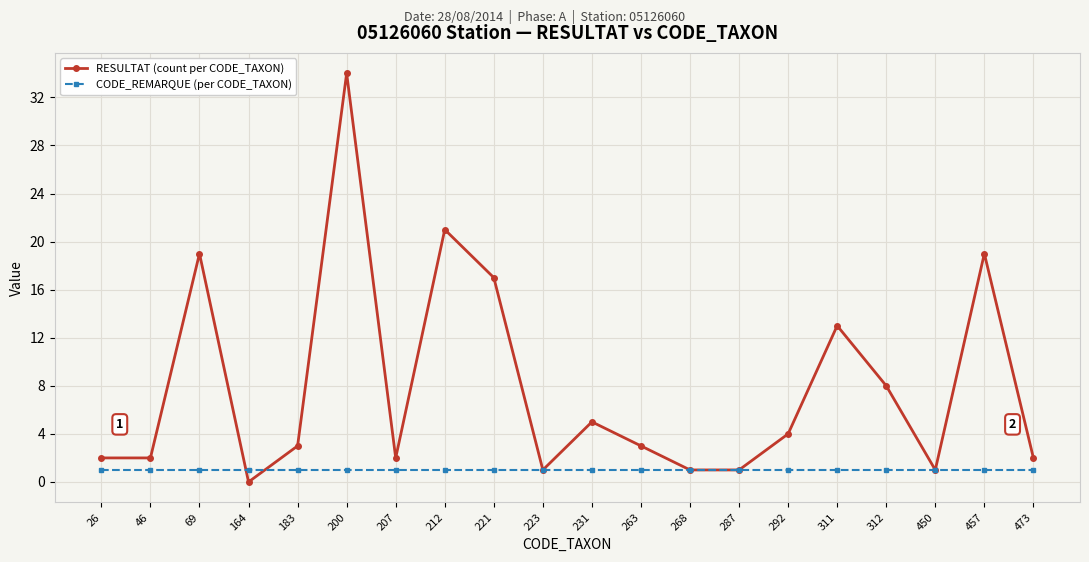

What is the value of the CODE_REMARQUE (per CODE_TAXON) point at the 15th from the left?

1